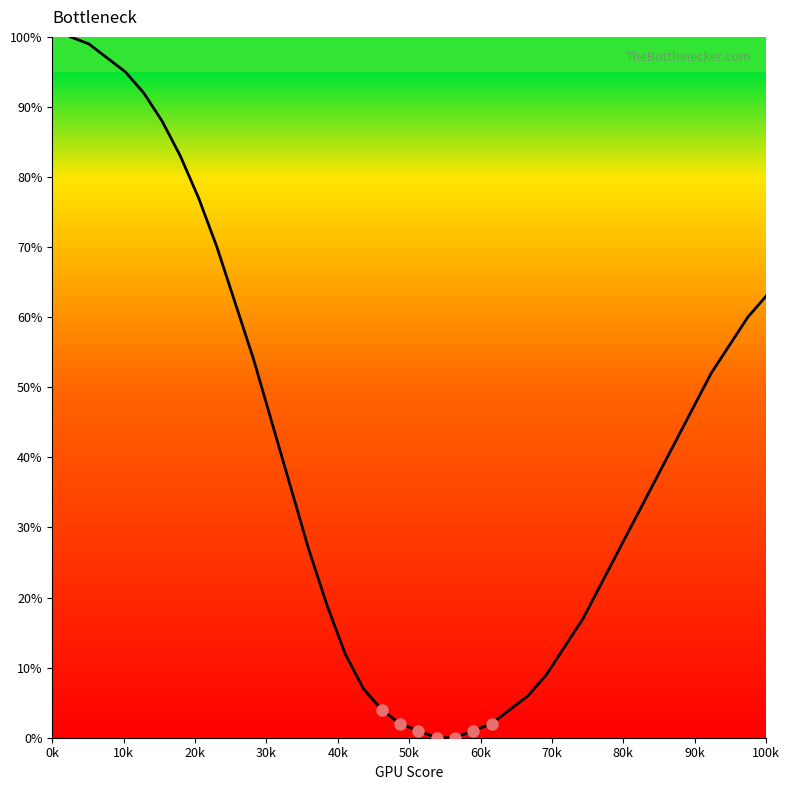

What is the label of the 5th point from the left?

40k